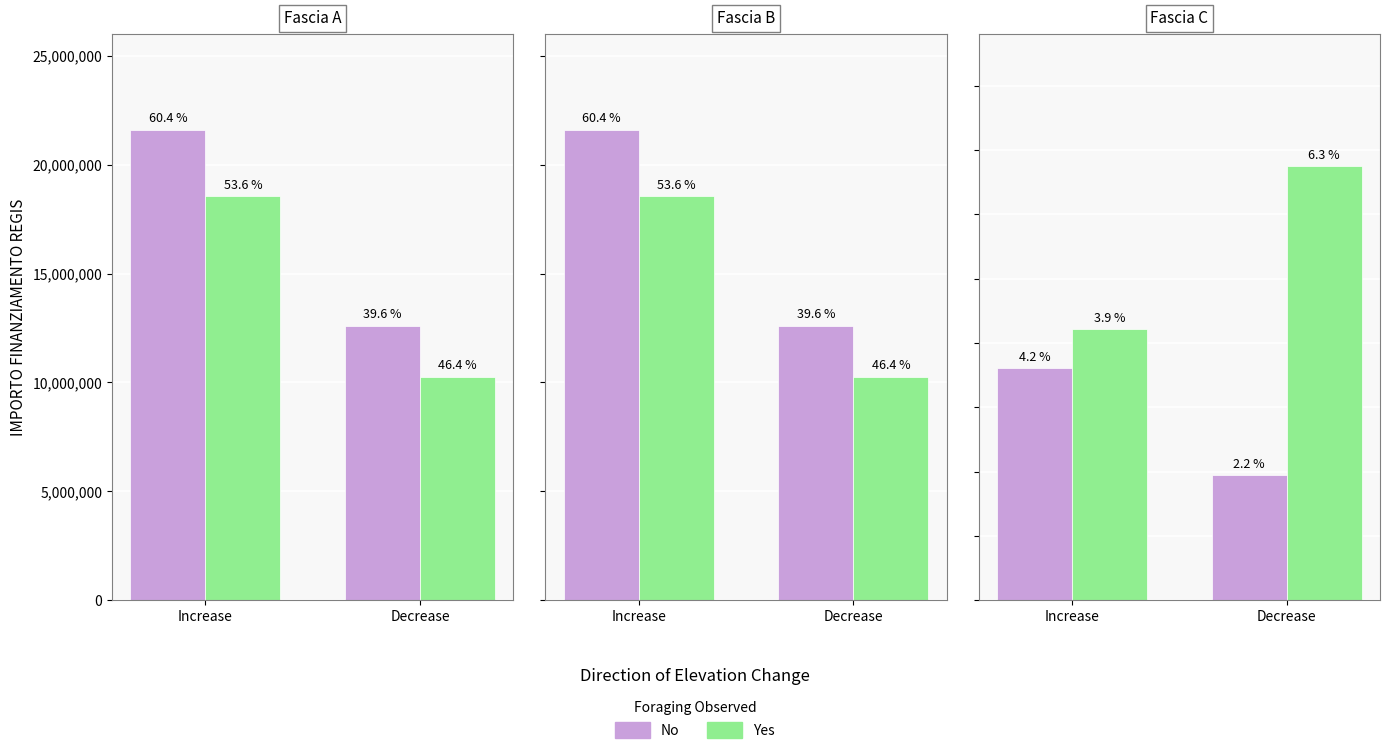

Rank the series by their maximum value, from highest to lowest.

Yes, No